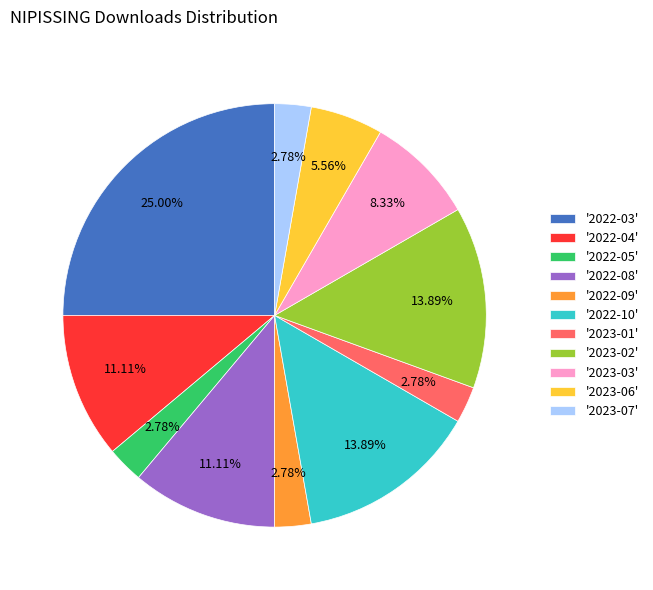

Do '2023-03' and '2022-08' together represent more than half of the pie?

No